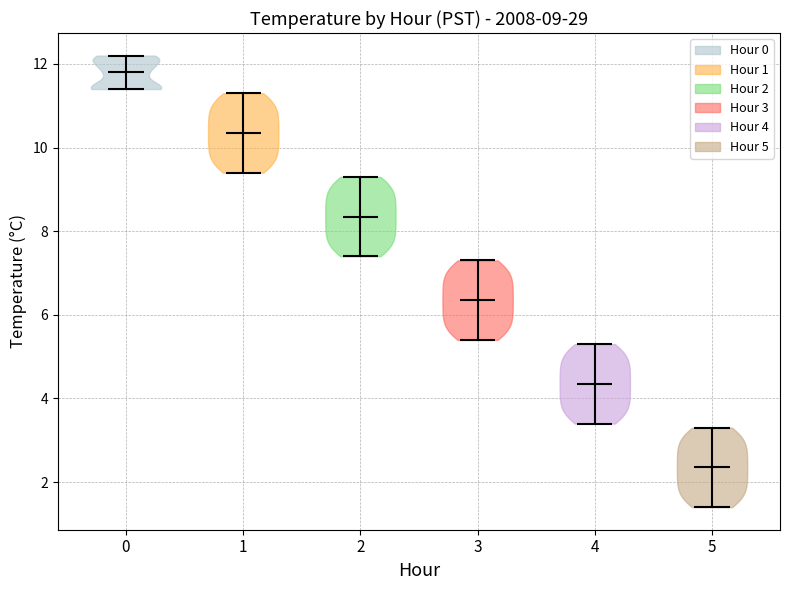

Which violin has the lowest median line?

5